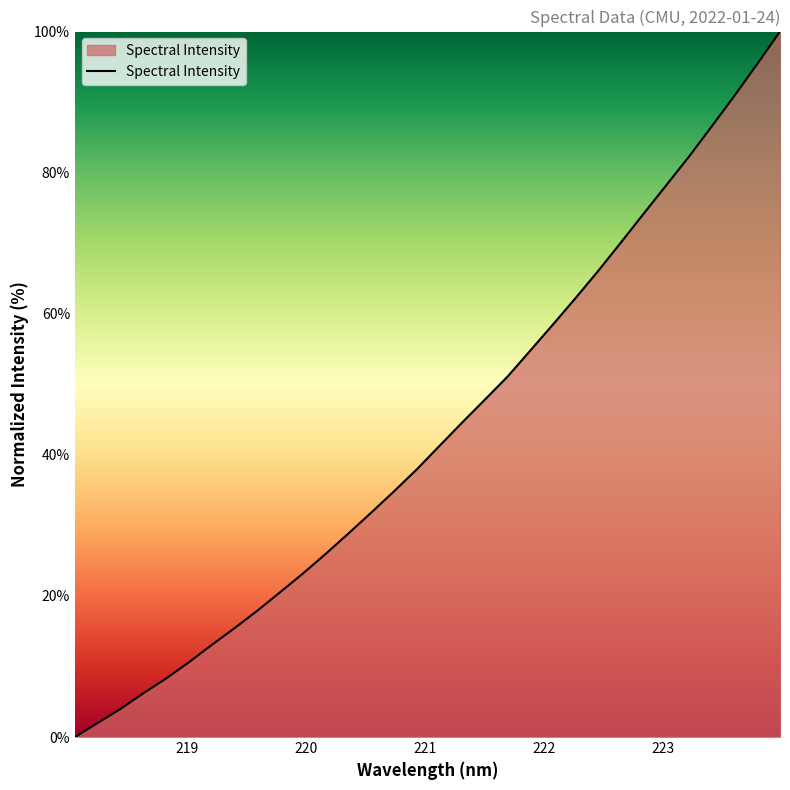

What is the greatest value displayed?

100.0